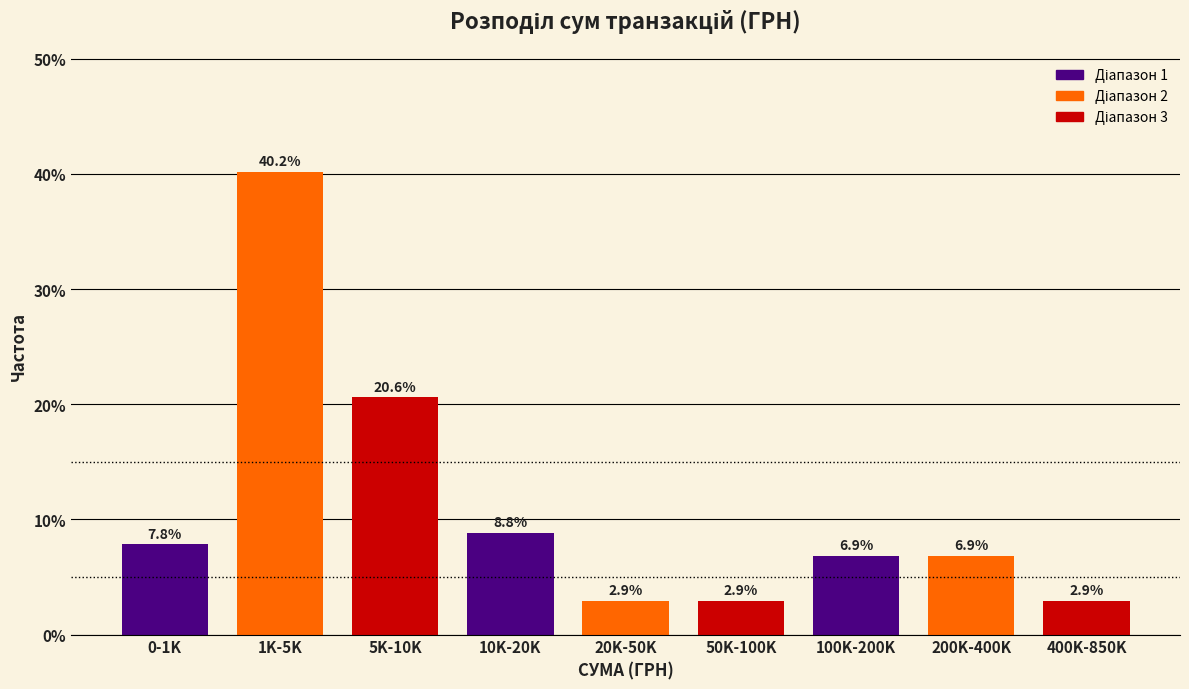

Reading left to right, transcribe all the data shown in this chart.

0-1K=7.8	1K-5K=40.2	5K-10K=20.6	10K-20K=8.8	20K-50K=2.9	50K-100K=2.9	100K-200K=6.9	200K-400K=6.9	400K-850K=2.9